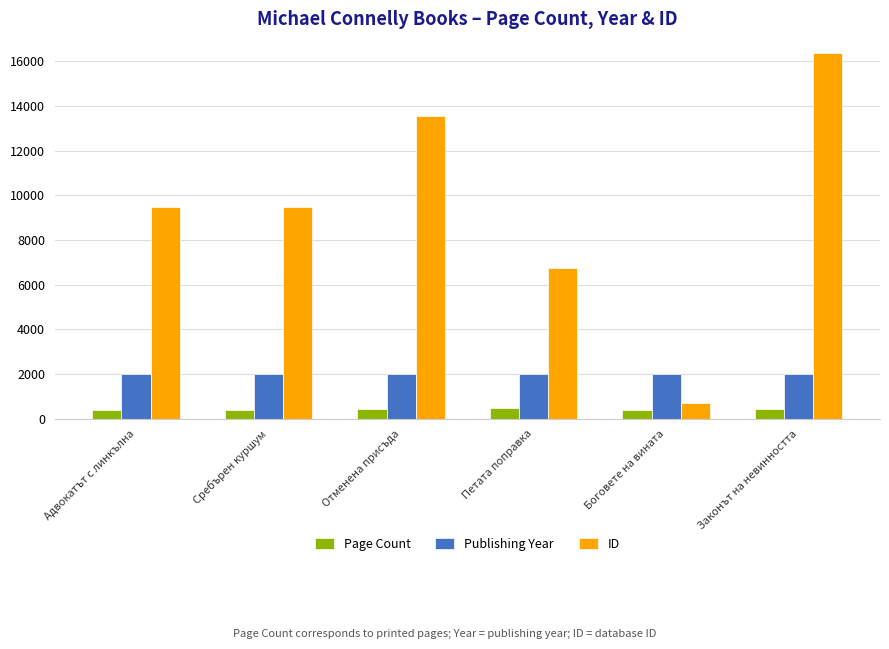

What is the minimum value for ID?

724